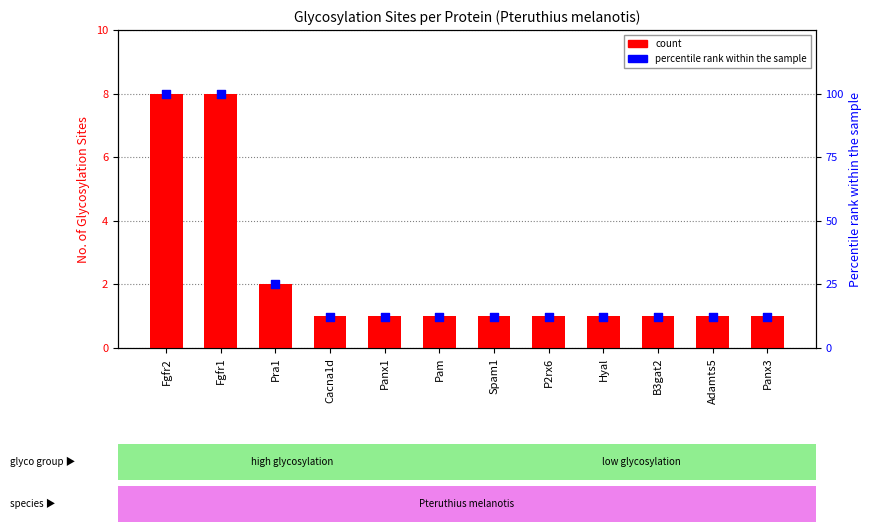

What is the total value across all series at Fgfr1?

108